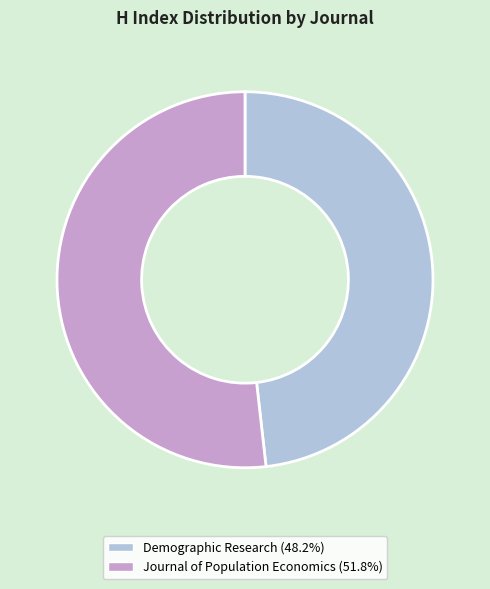

How many slices are in this pie chart?

2